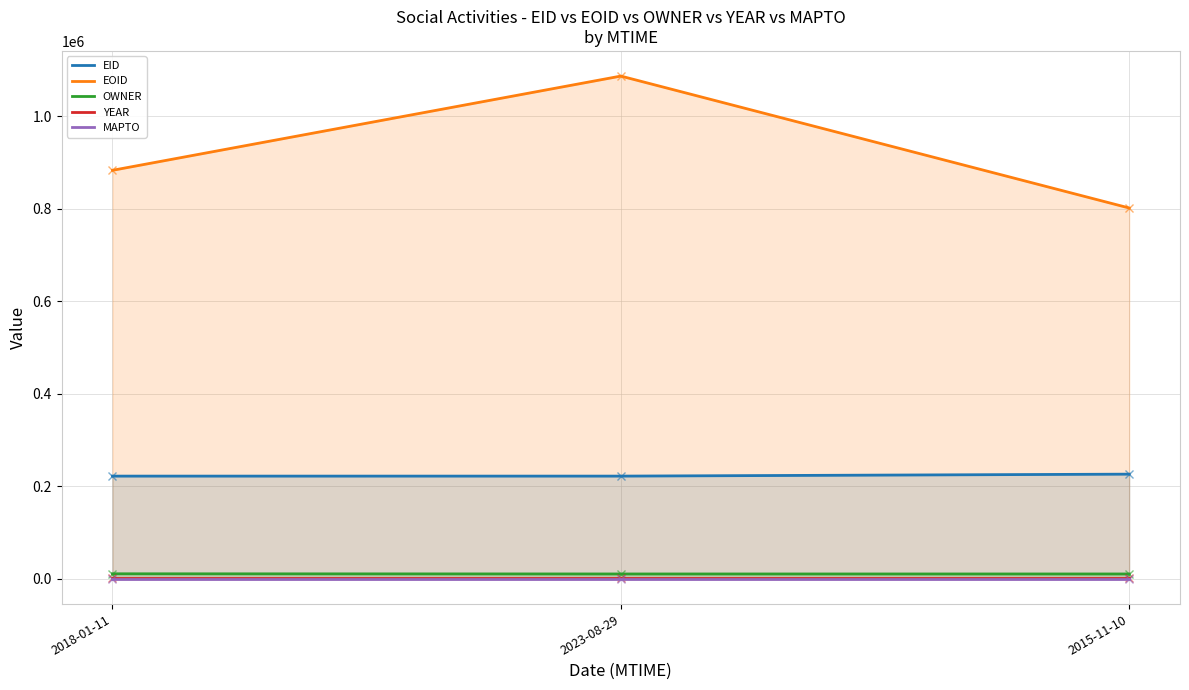

Where is YEAR nearest to the value 2014?

2018-01-11